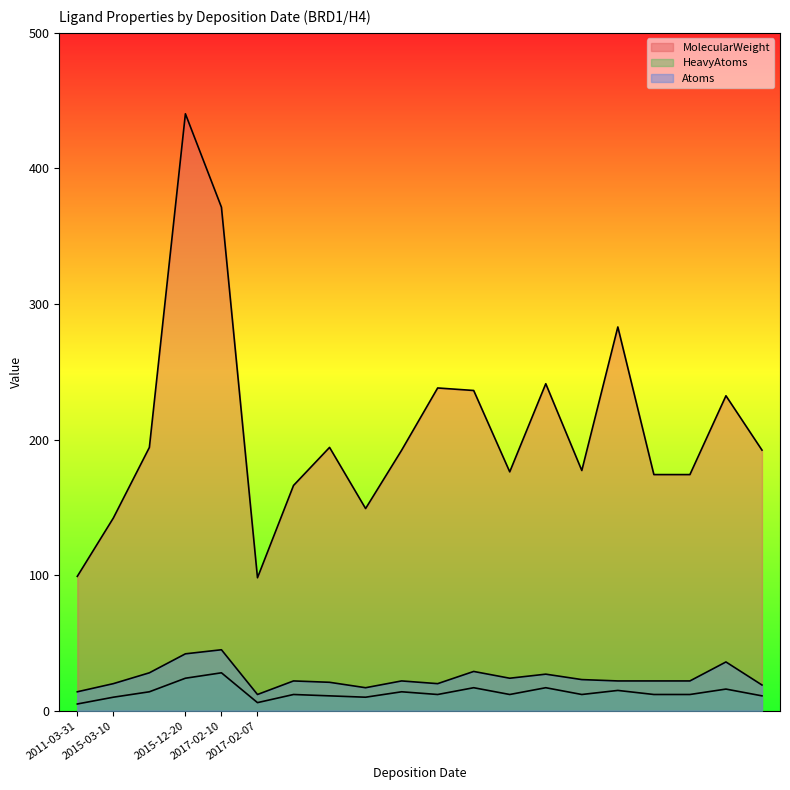

What is the maximum value shown in the chart?

440.3